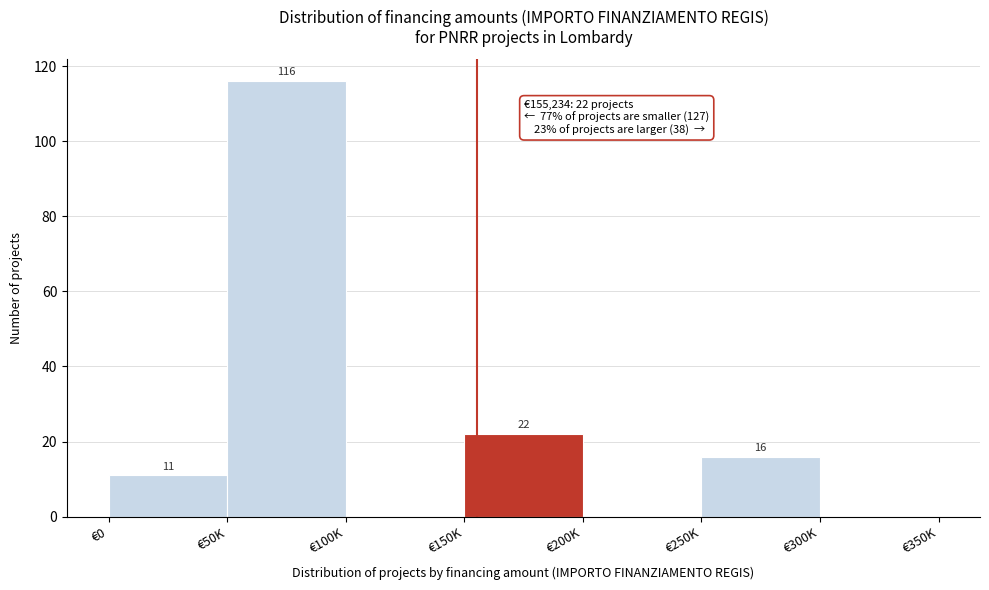

Reading right to left, transcribe all the data shown in this chart.

€300K=0	€250K=16	€200K=0	€150K=22	€100K=0	€50K=116	€0=11